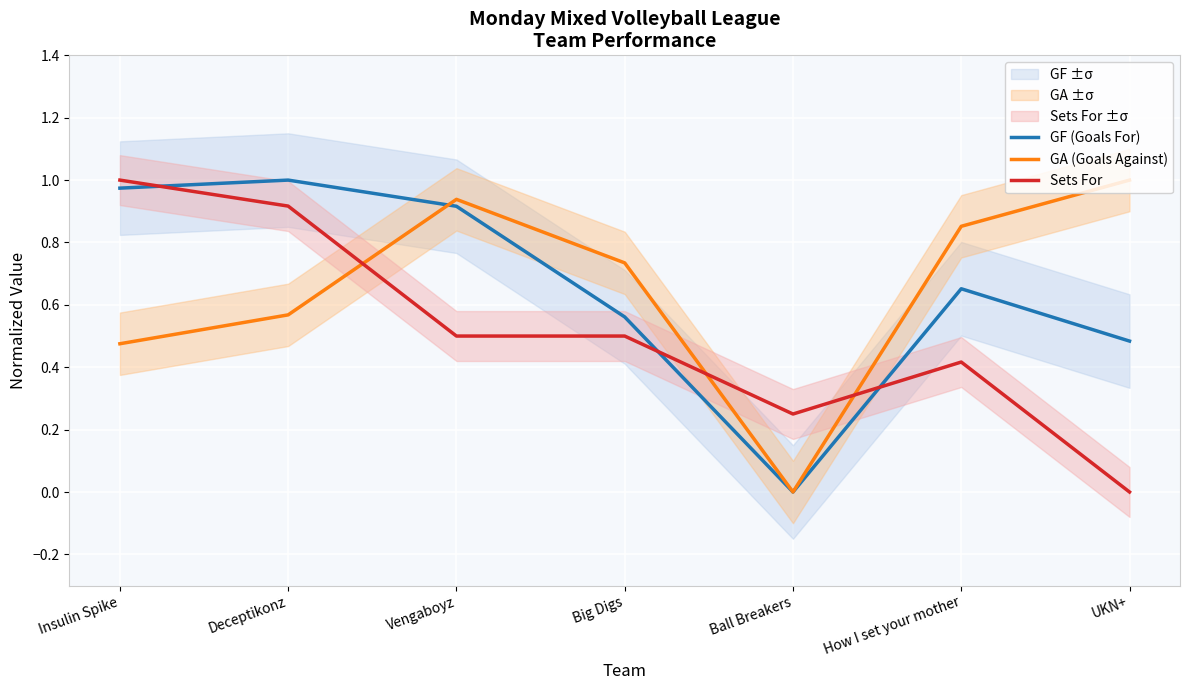

How many data points in GA (Goals Against) are above 0?

6